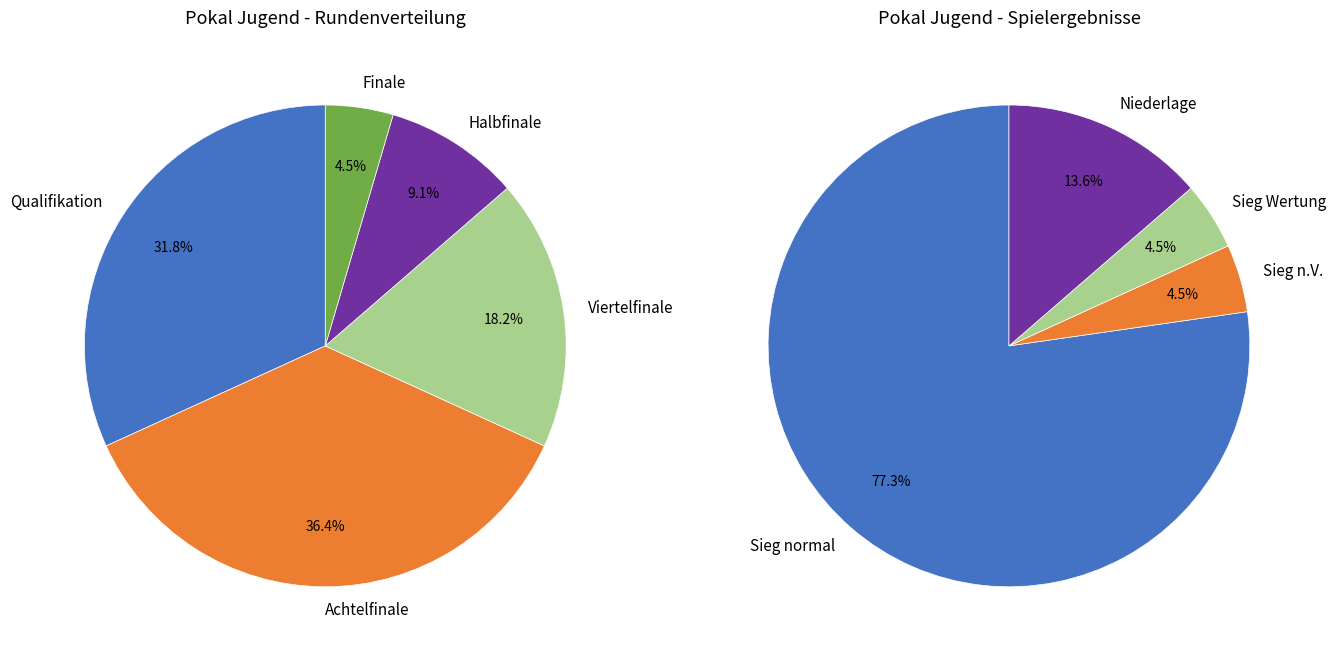

Which category has the biggest portion of the pie?

Achtelfinale